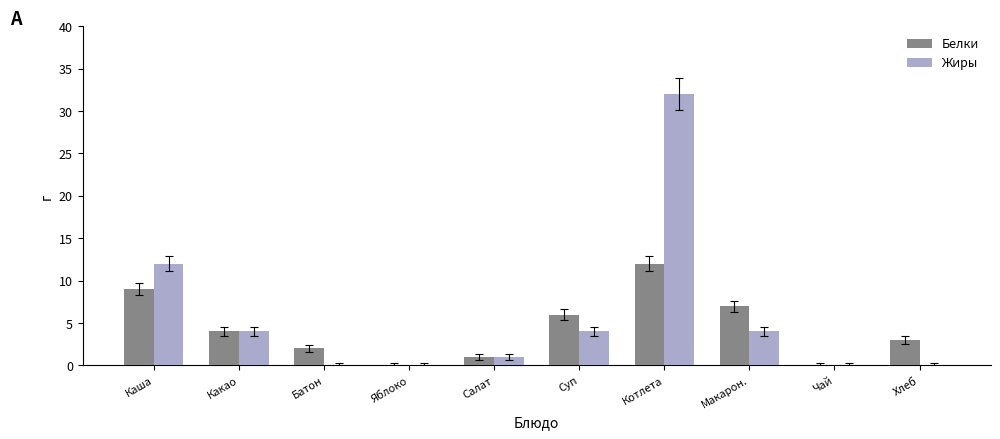

What is the spread (max minus min) of values at Котлета?

20